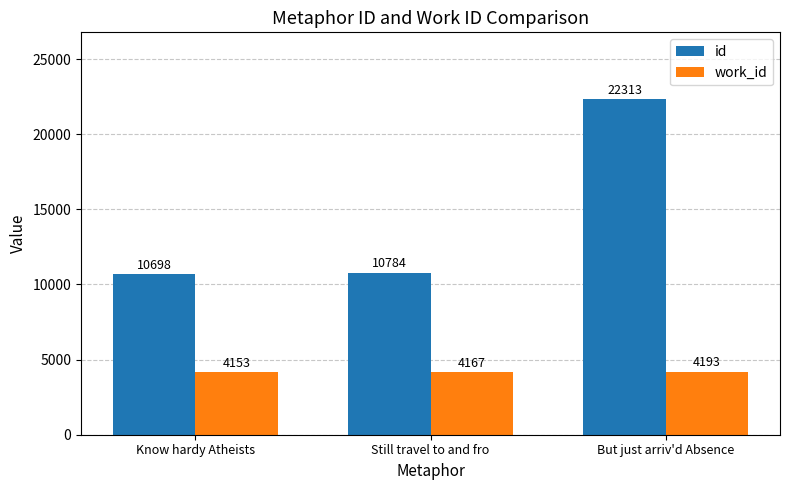

What is the total value across all series at Still travel to and fro?

14951